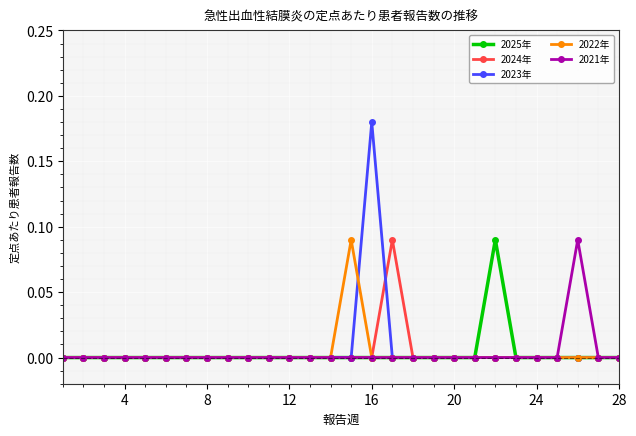

Which series has the largest range (max minus min)?

2023年